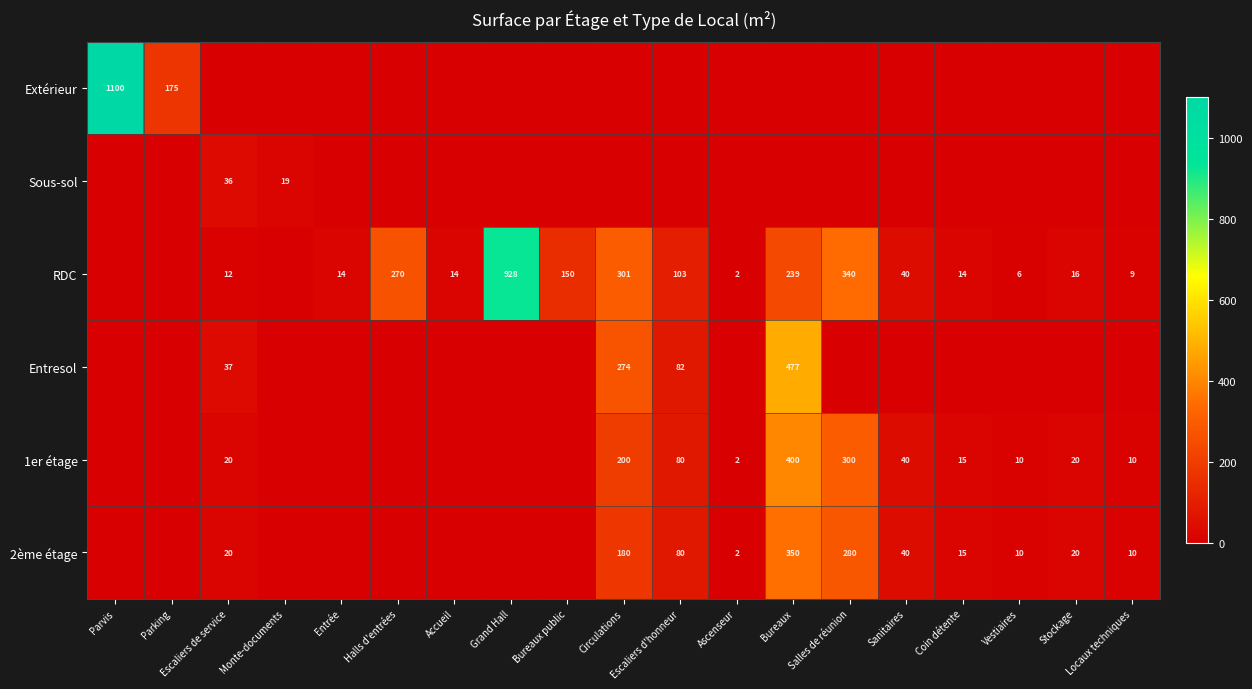

The 1er étage series shows 26 at Coin détente. True or false?

False